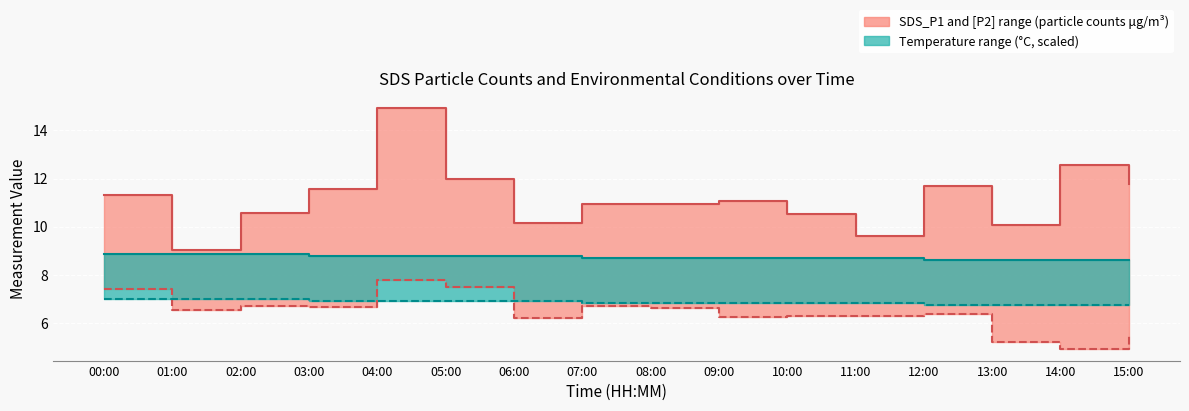

Reading left to right, extract all data points from this chart.

SDS_P1 (median upper): 11.3	9.0	10.6	11.6	14.9	12.0	10.2	10.9	10.9	11.1	10.5	9.6	11.7	10.1	12.6	11.8
SDS_P2 (median lower): 7.4	6.5	6.7	6.7	7.8	7.5	6.2	6.7	6.6	6.2	6.3	6.3	6.3	5.2	4.9	5.5
Temp upper (scaled): 8.9	8.9	8.9	8.8	8.8	8.8	8.8	8.7	8.7	8.7	8.7	8.7	8.6	8.6	8.6	8.6
Temp lower (scaled): 7.0	7.0	7.0	6.9	6.9	6.9	6.9	6.8	6.8	6.8	6.8	6.8	6.7	6.7	6.7	6.7